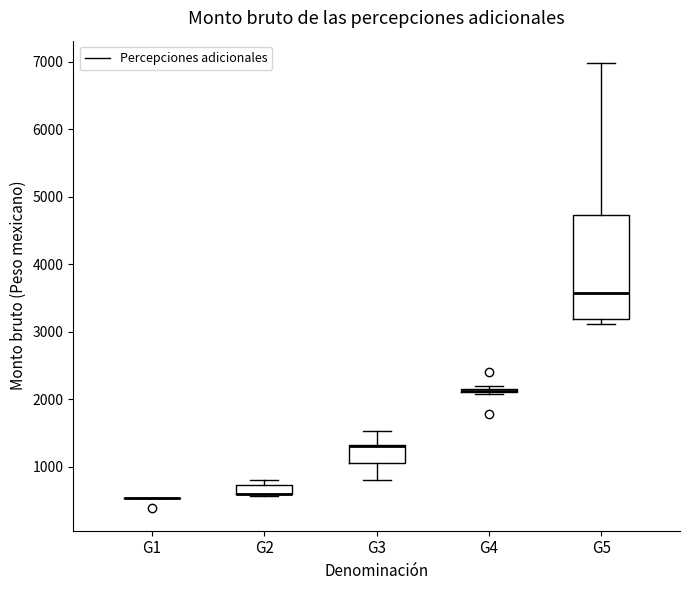

Where is the lower edge of the box for G4 on the y-axis? The values are not printed on the chart, so give them approximately, as read against the axis.

2100